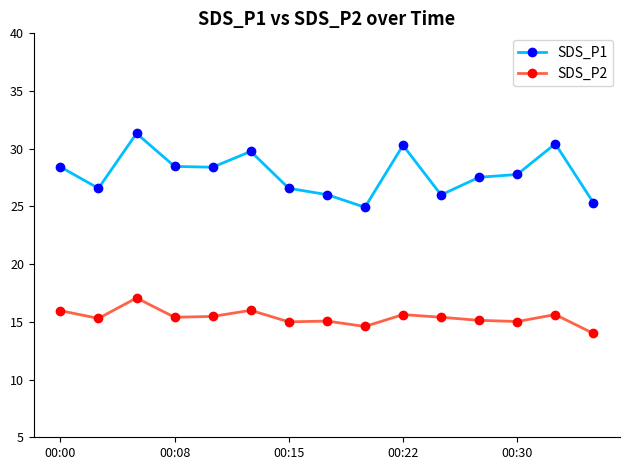

Rank the series by their average value, from highest to lowest.

SDS_P1, SDS_P2